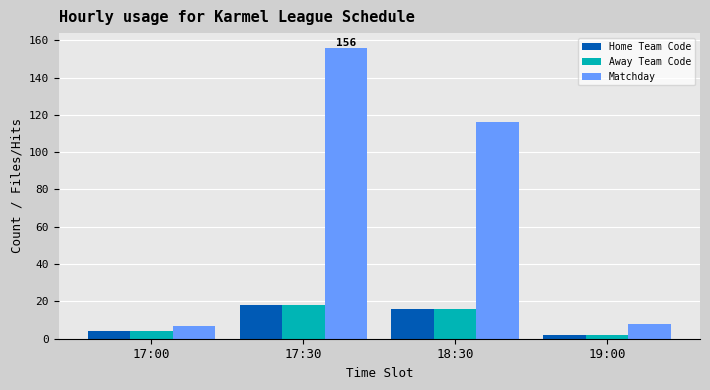

What is the greatest value displayed?

156